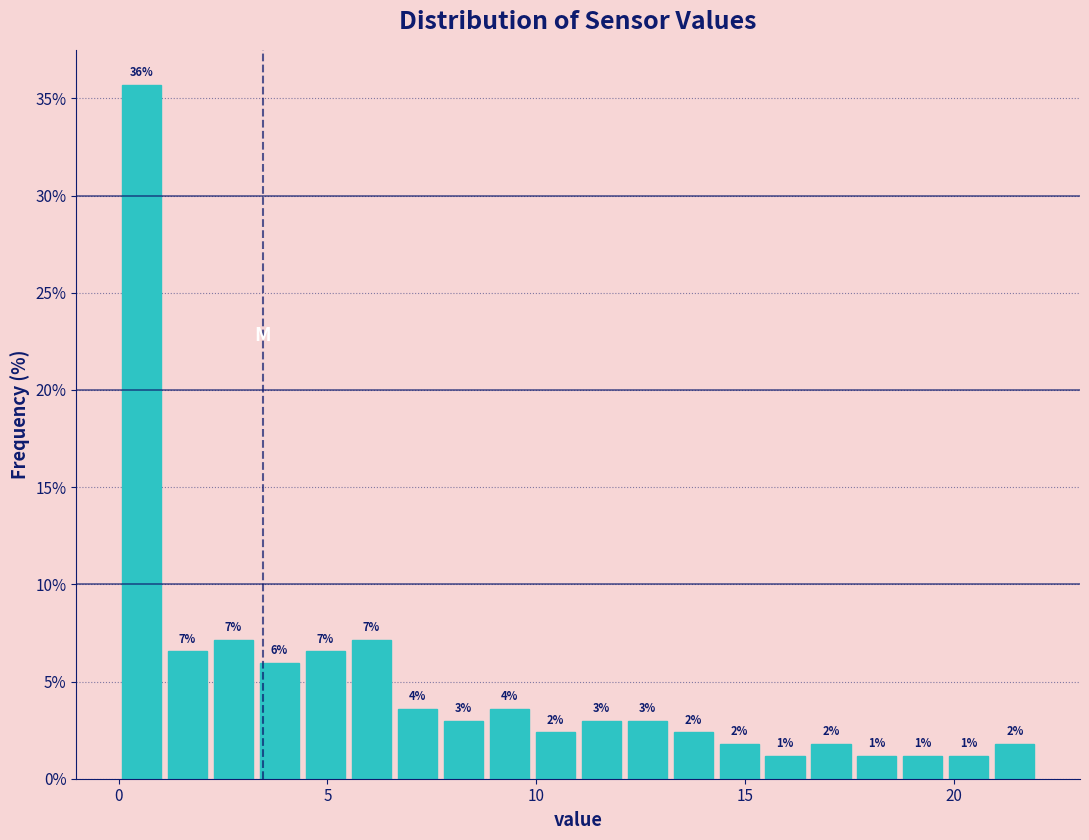

Read against the x-axis, roughly where is the centre of the tallest bar?

0.5